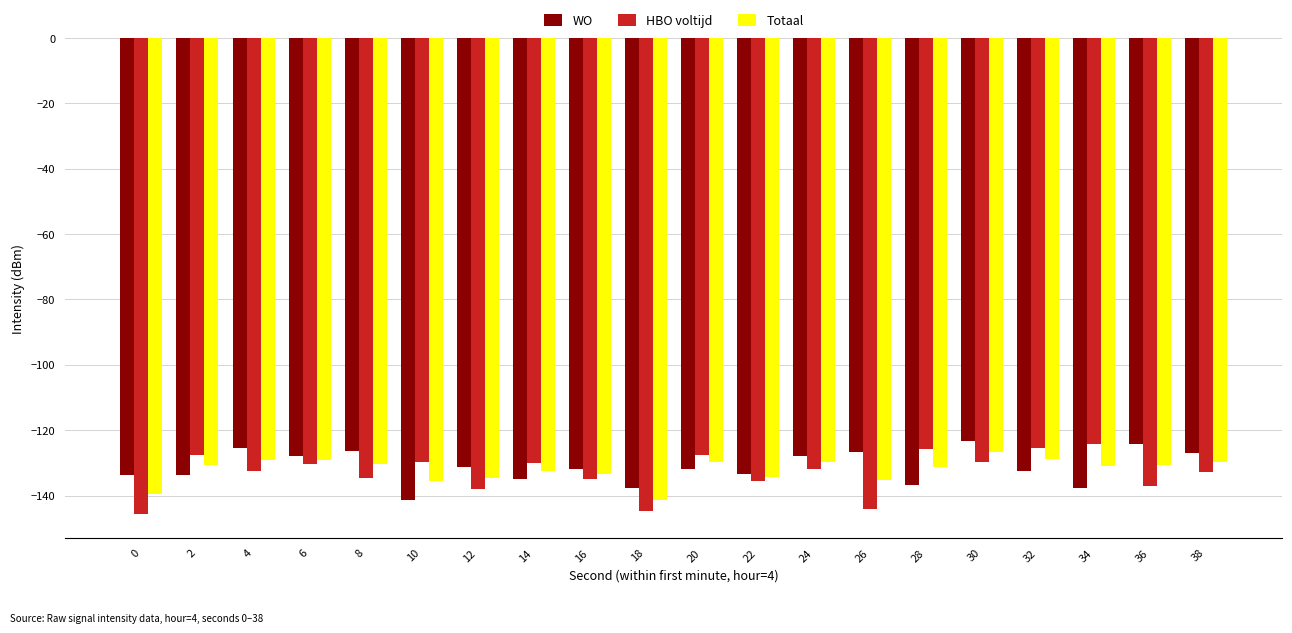

How many bars are there in each group?

3